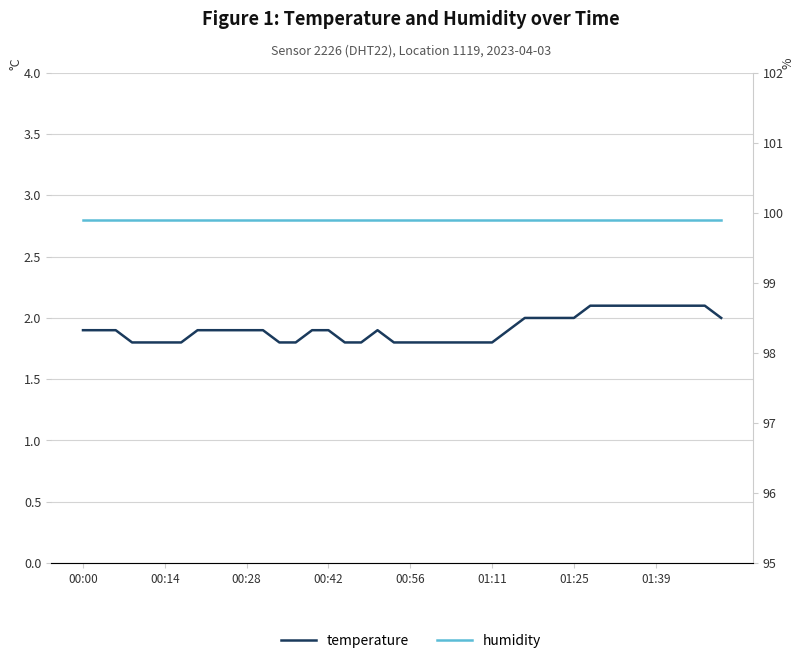

What is the maximum value shown in the chart?

99.9